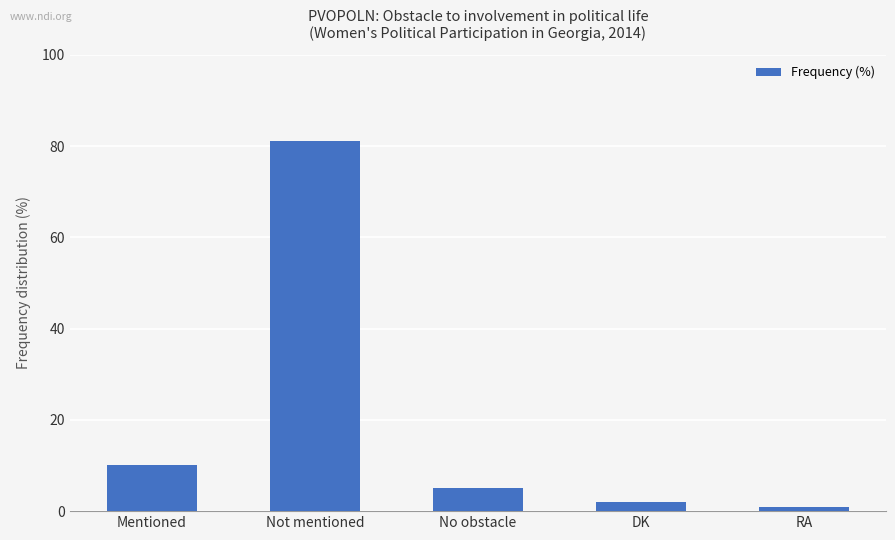

What is the minimum value shown in the chart?

1